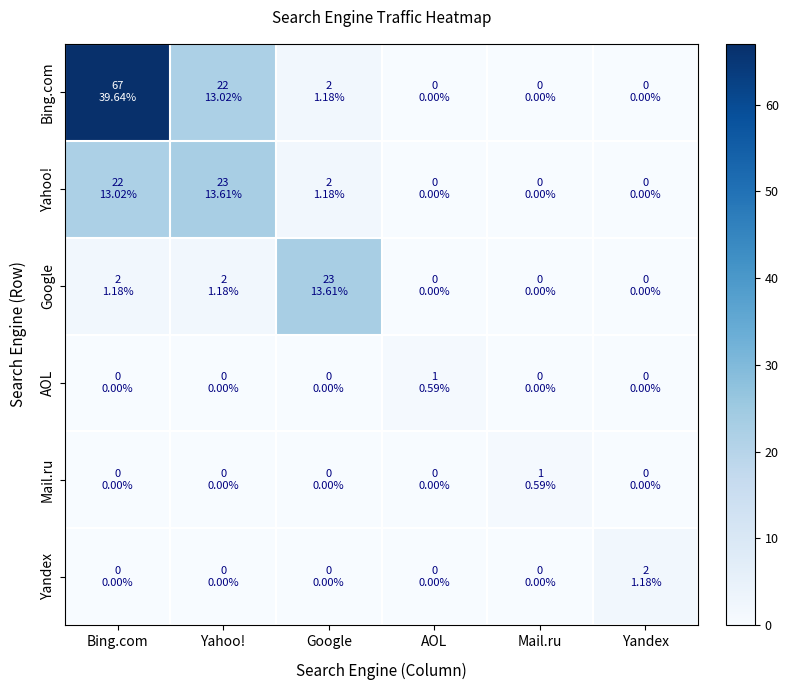

Reading left to right, list all the values displayed in this chart.

Bing.com: Bing.com=67	Yahoo!=22	Google=2	AOL=0	Mail.ru=0	Yandex=0
Yahoo!: Bing.com=22	Yahoo!=23	Google=2	AOL=0	Mail.ru=0	Yandex=0
Google: Bing.com=2	Yahoo!=2	Google=23	AOL=0	Mail.ru=0	Yandex=0
AOL: Bing.com=0	Yahoo!=0	Google=0	AOL=1	Mail.ru=0	Yandex=0
Mail.ru: Bing.com=0	Yahoo!=0	Google=0	AOL=0	Mail.ru=1	Yandex=0
Yandex: Bing.com=0	Yahoo!=0	Google=0	AOL=0	Mail.ru=0	Yandex=2